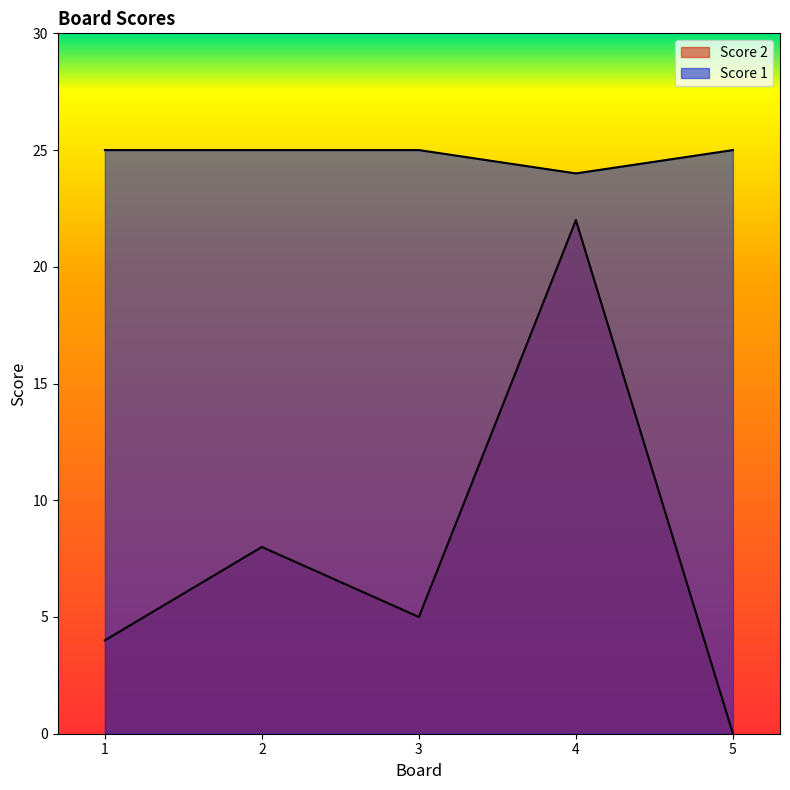

Where does the Score 2 series first go above 5?

2